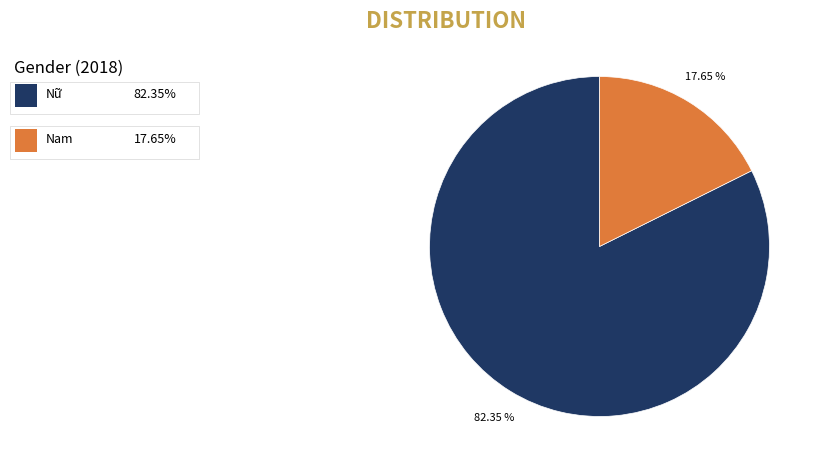

Is there any slice that represents more than half of the pie?

Yes